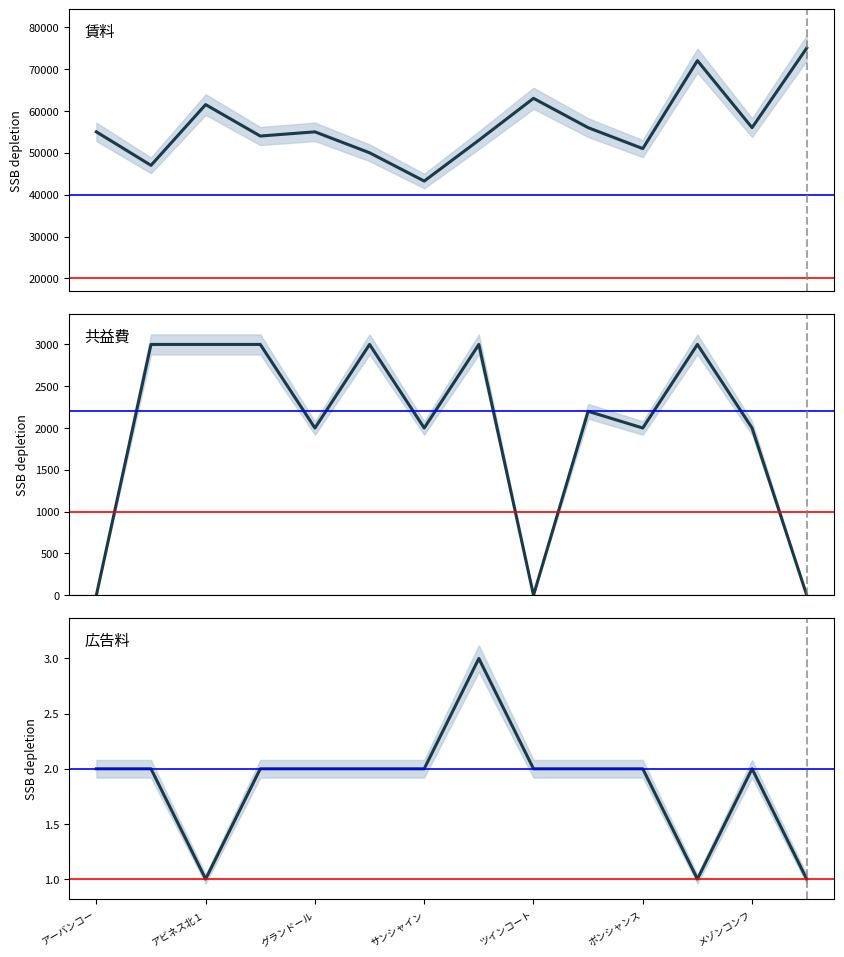

At how many categories does at least one series exceed 48278?

12